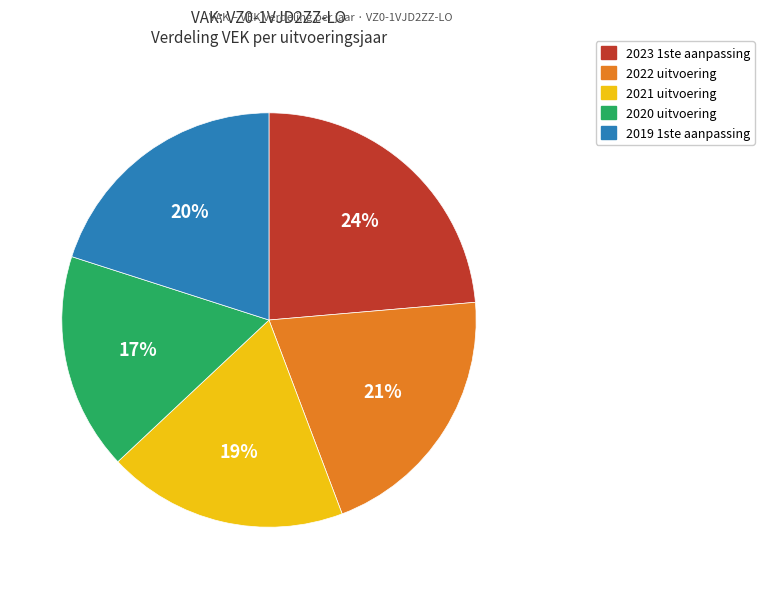

How many slices are in this pie chart?

5